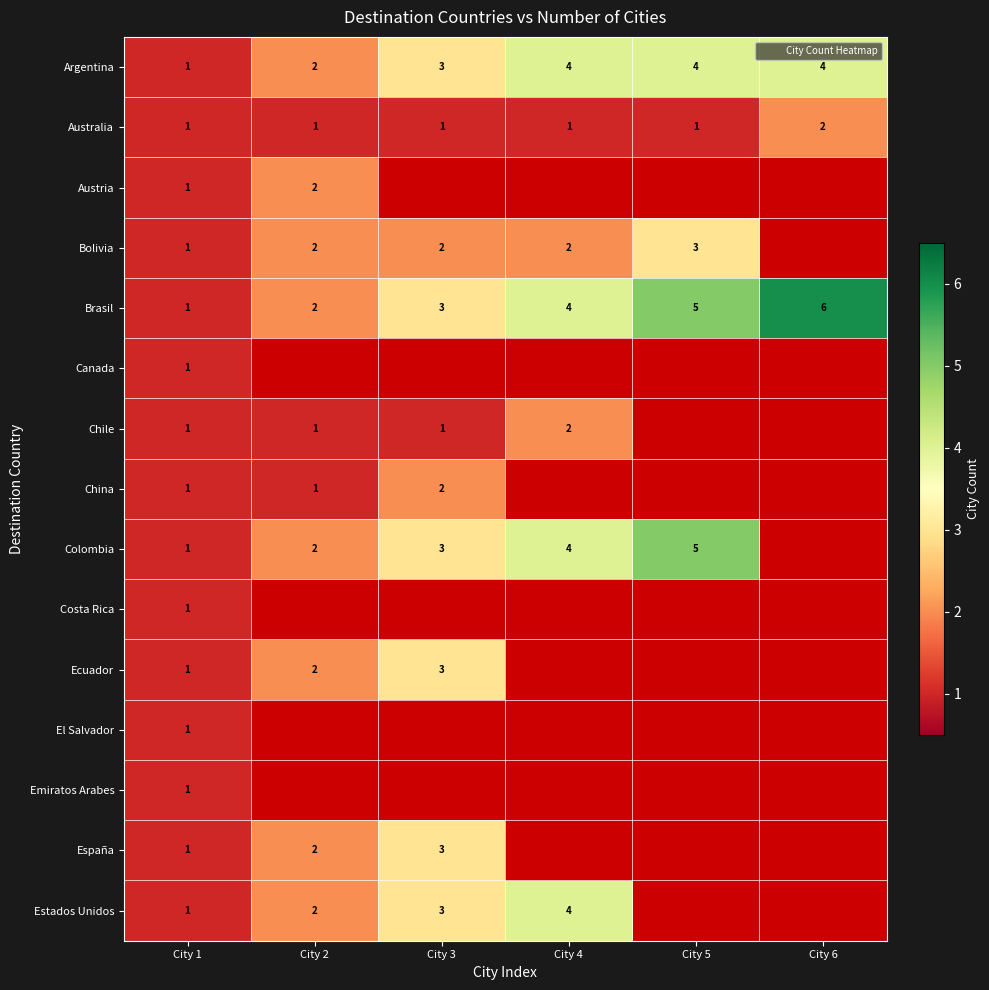

What is the difference between the maximum and minimum values in the Argentina series?

3